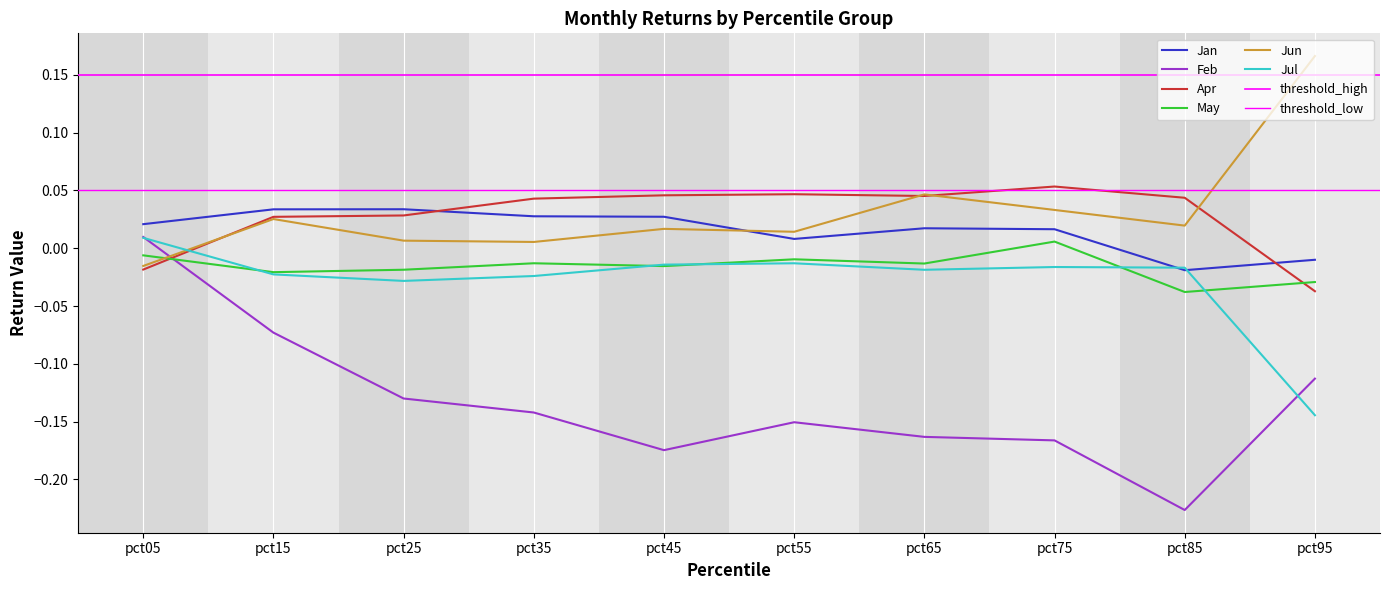

List the labels in order of Jan value, smallest first.

pct85, pct95, pct55, pct75, pct65, pct05, pct45, pct35, pct15, pct25